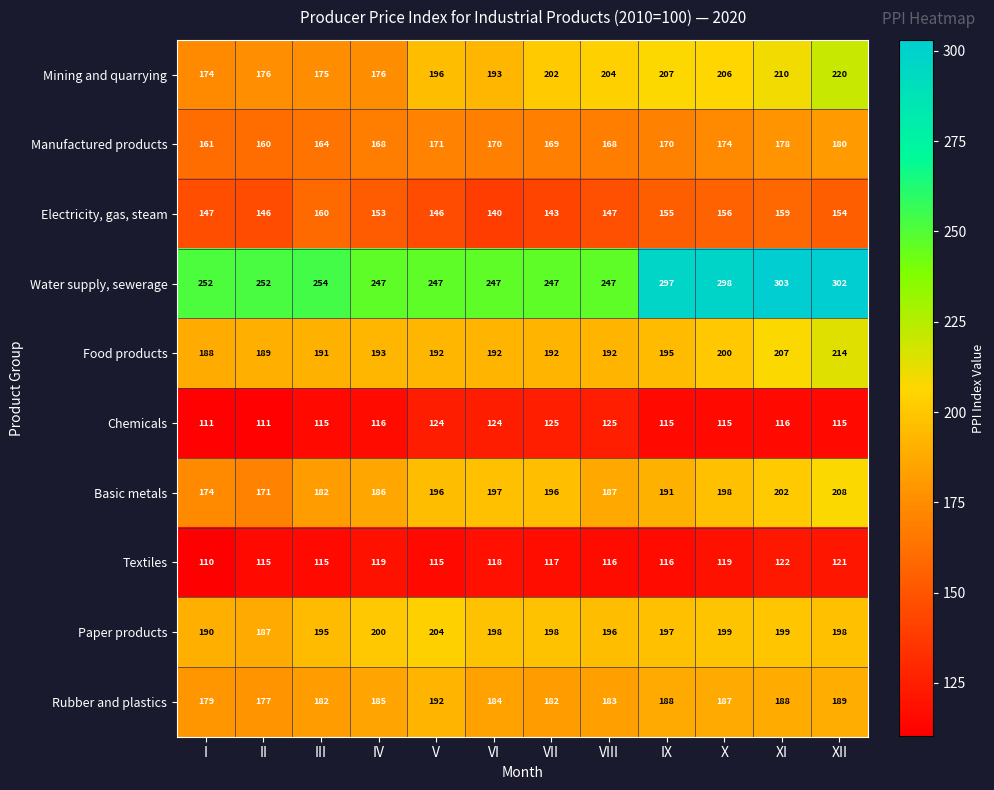

What value does the Electricity, gas, steam series have at VI?

140